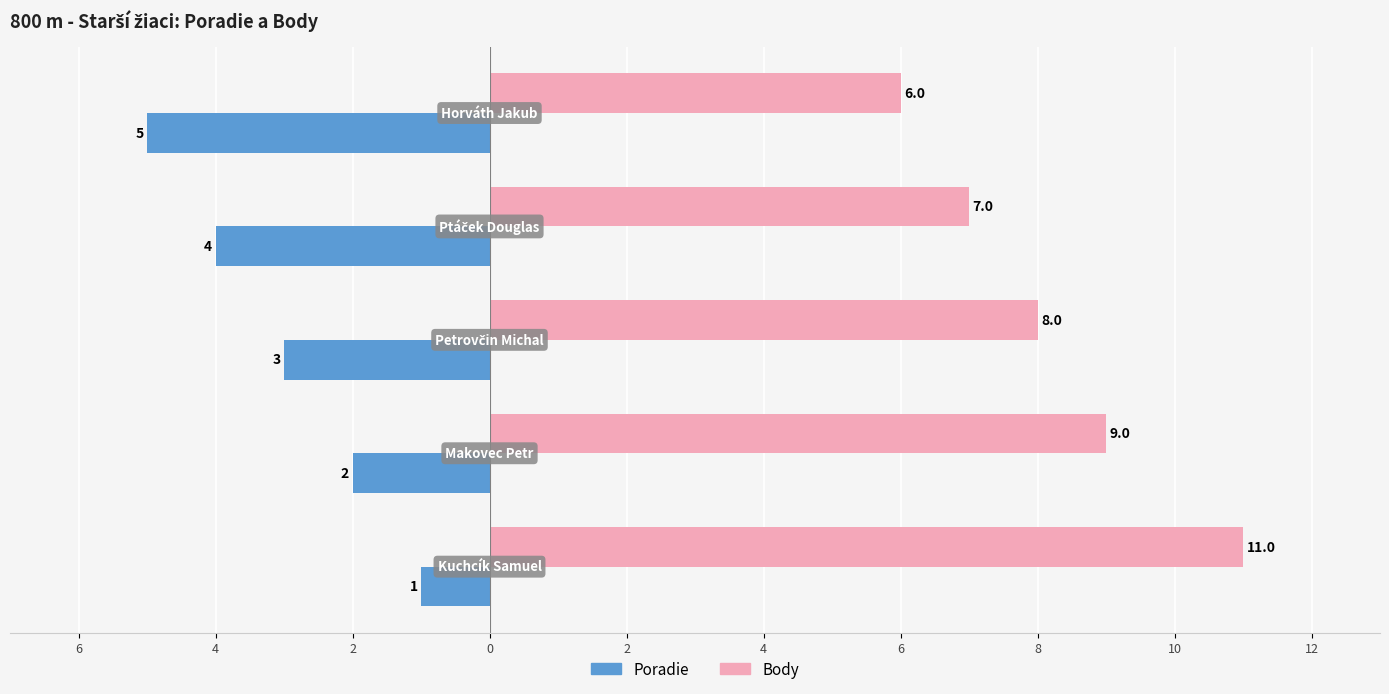

What are all the series names shown in the legend?

Poradie, Body